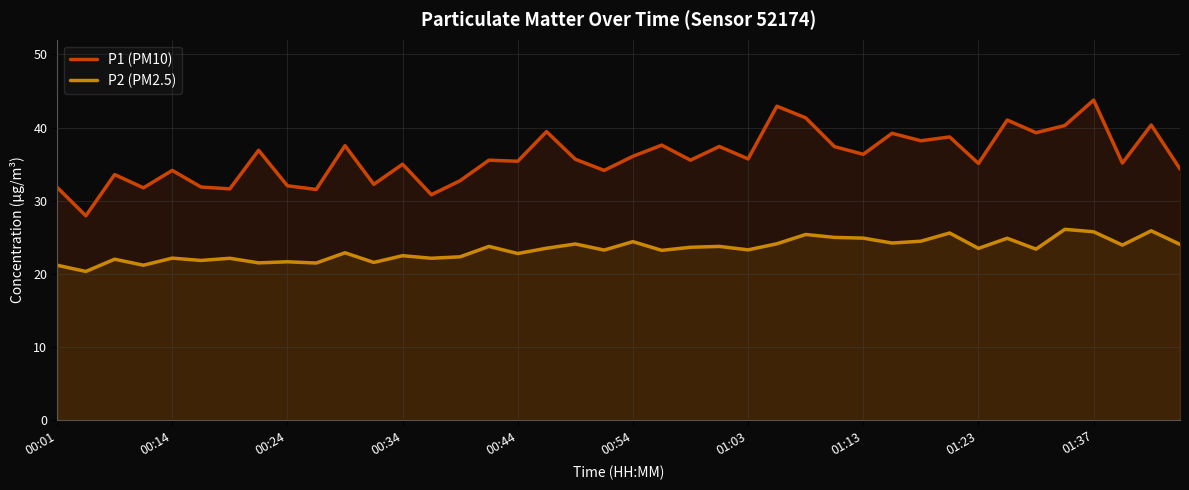

Between 00:01 and 11, which series saw the biggest shift?

P1 (PM10)